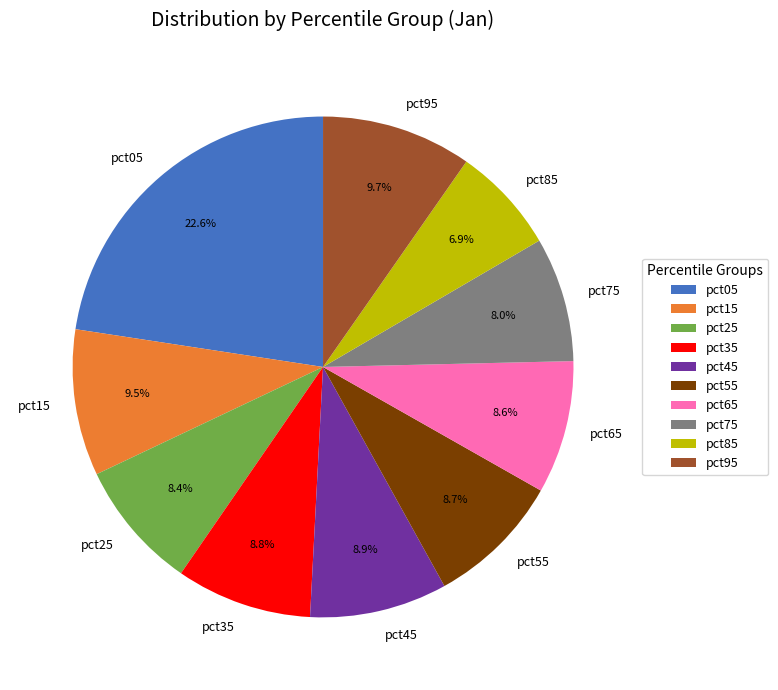

True or false: pct65 accounts for 1% of the total.

False